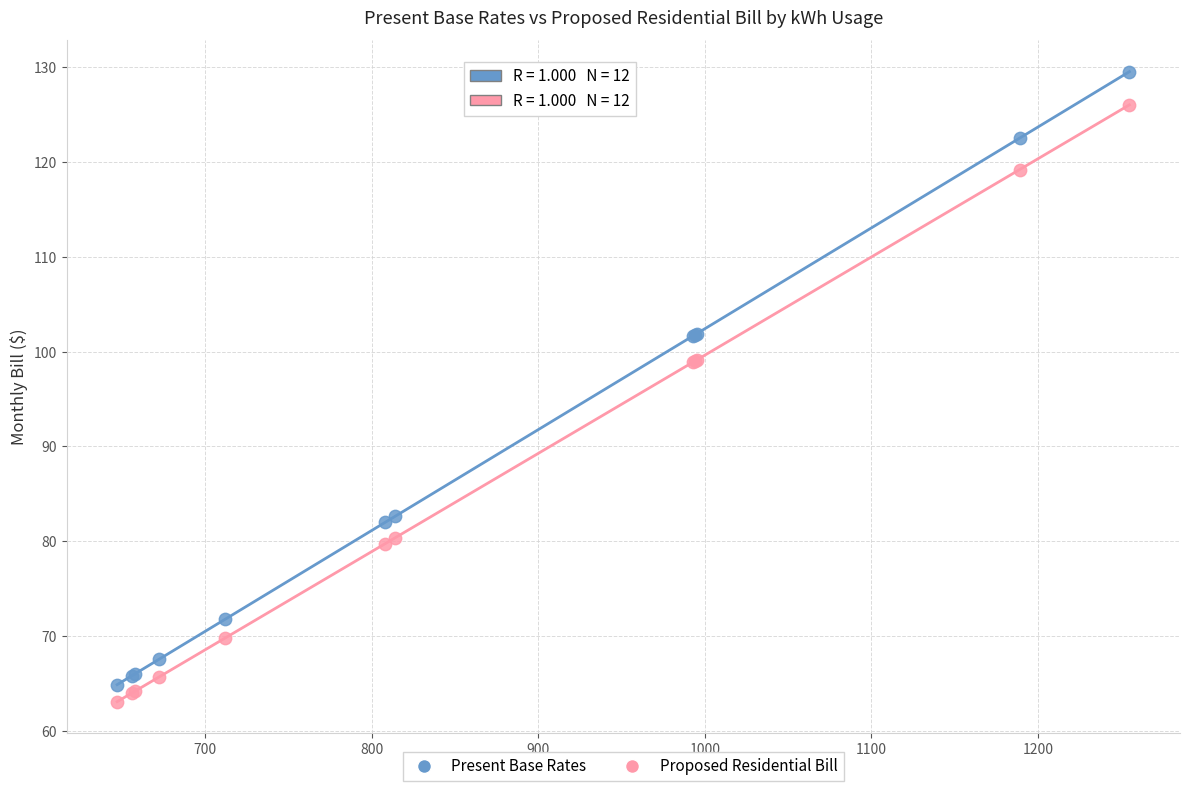

Which series reaches the maximum Y coordinate?

Present Base Rates